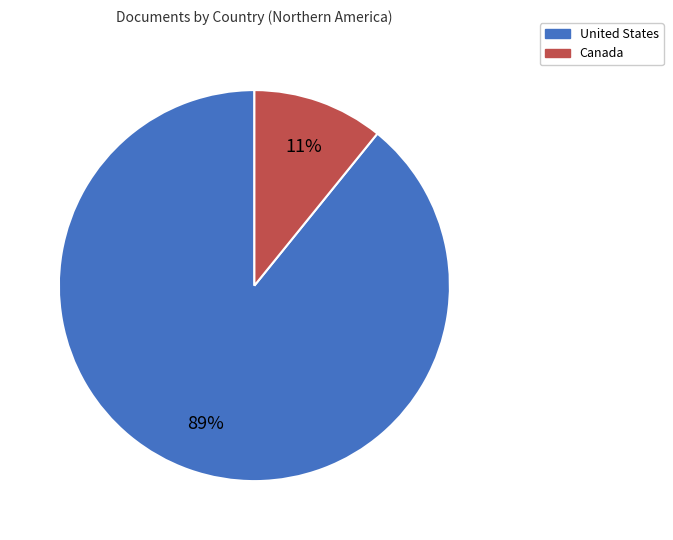

How many slices are in this pie chart?

2